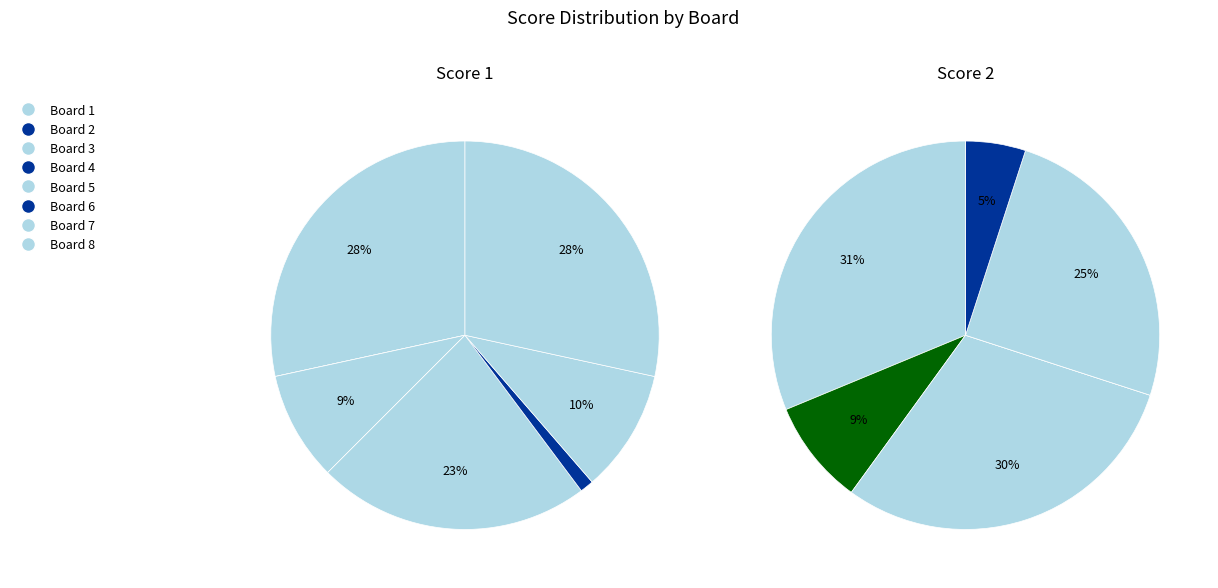

Is the sum of Board 1 and Board 3 greater than half?

No